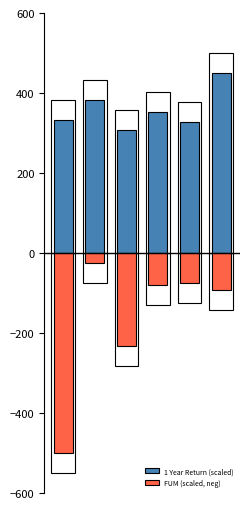

Between 0 and 4, which series saw the biggest shift?

FUM (scaled, neg)